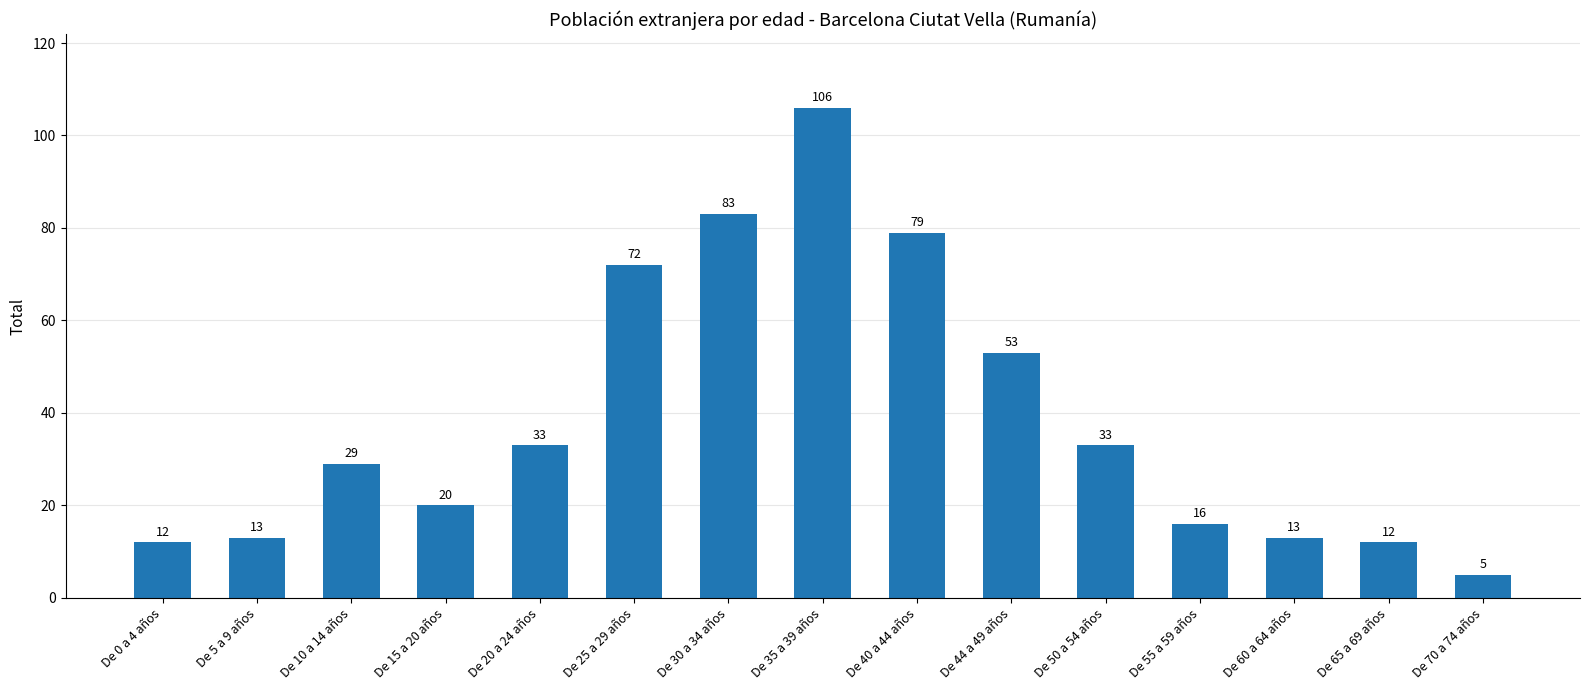

What is the label of the 5th bar from the right?

De 50 a 54 años